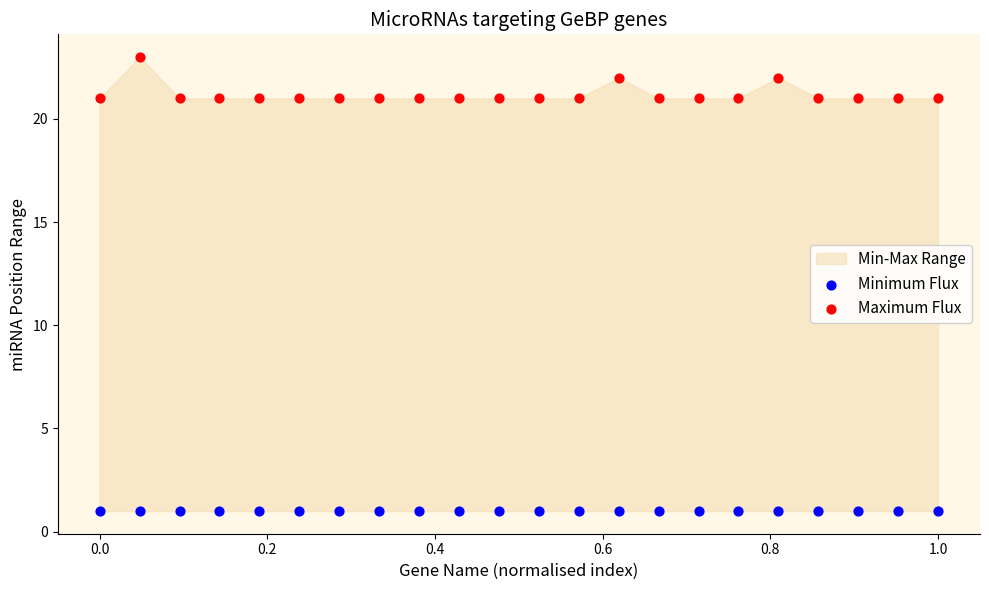

Which series contains the highest Y value?

Maximum Flux